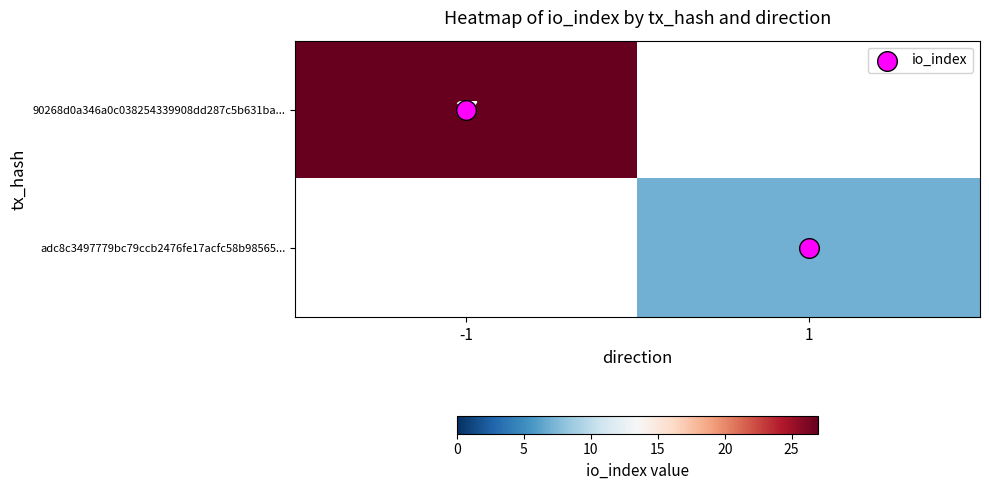

What is the maximum value shown in the chart?

27.0